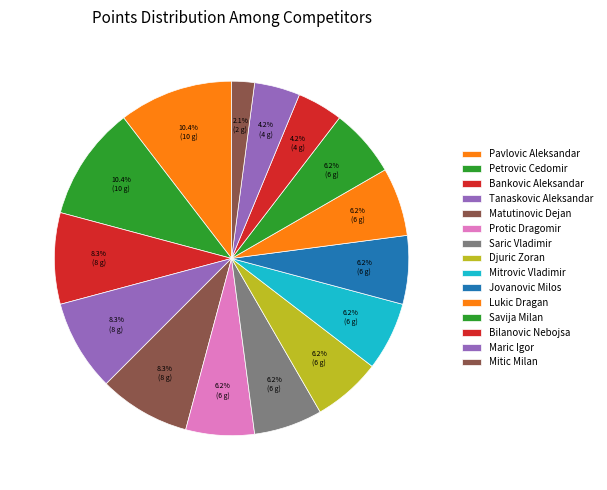

How many segments does this pie chart have?

15